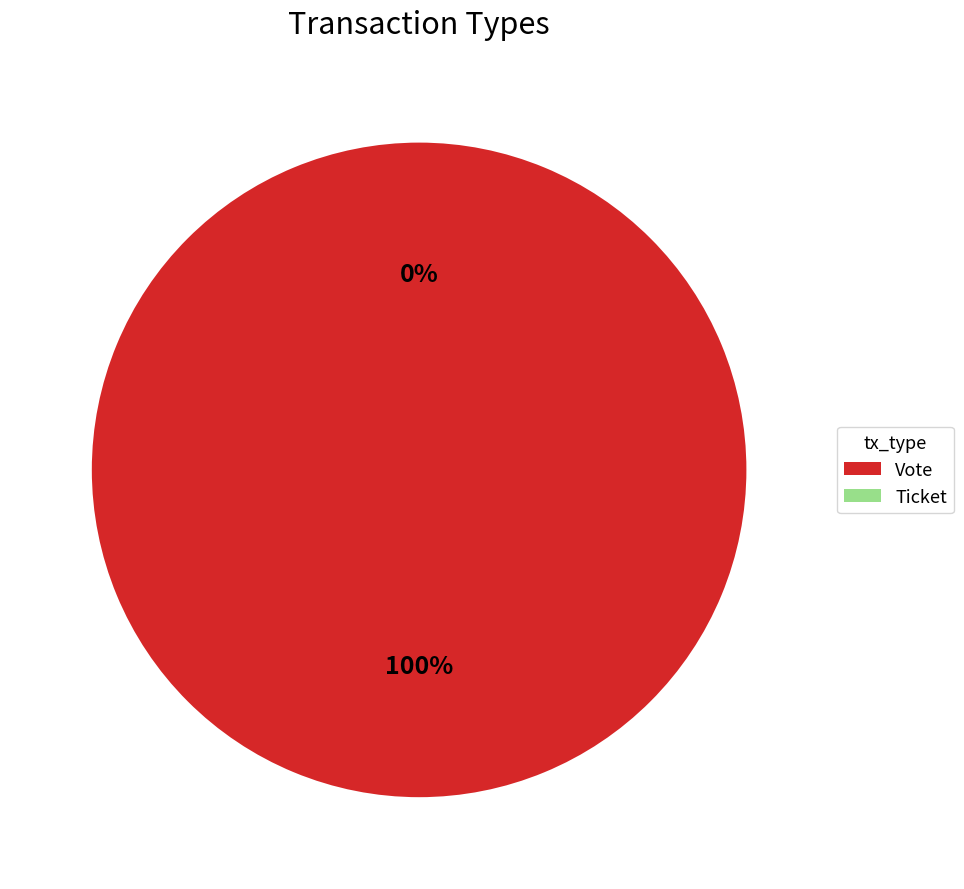

Which category has the smallest portion of the pie?

Ticket